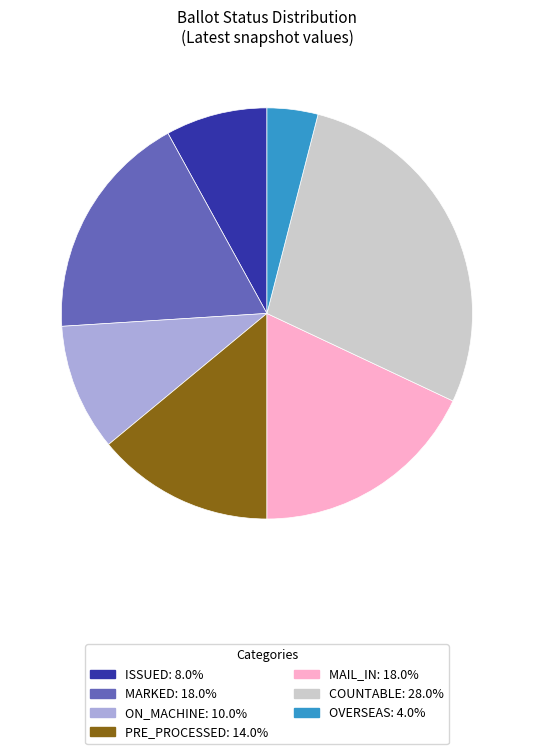

Does any single category account for the majority?

No